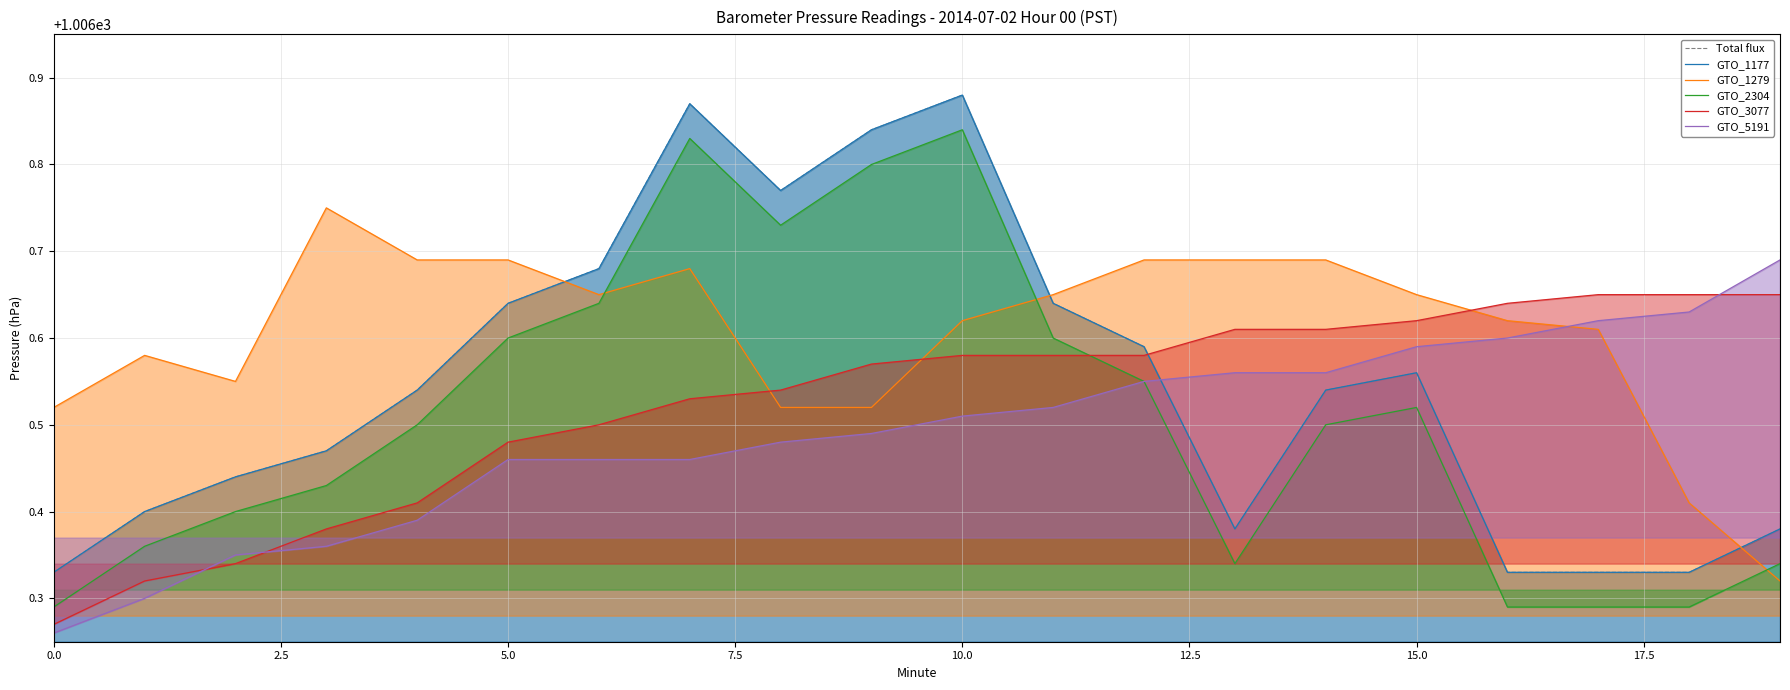

What is the lowest value of the GTO_1279 series?

1006.3